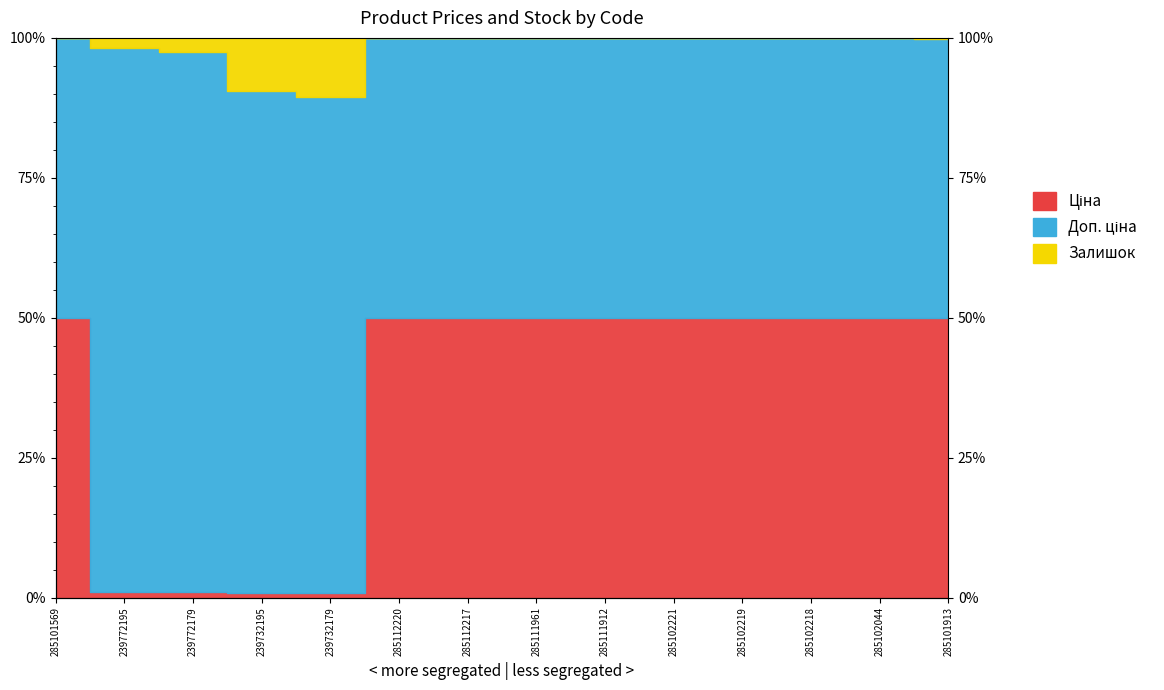

At which category does the chart reach its minimum across all series?

239732179